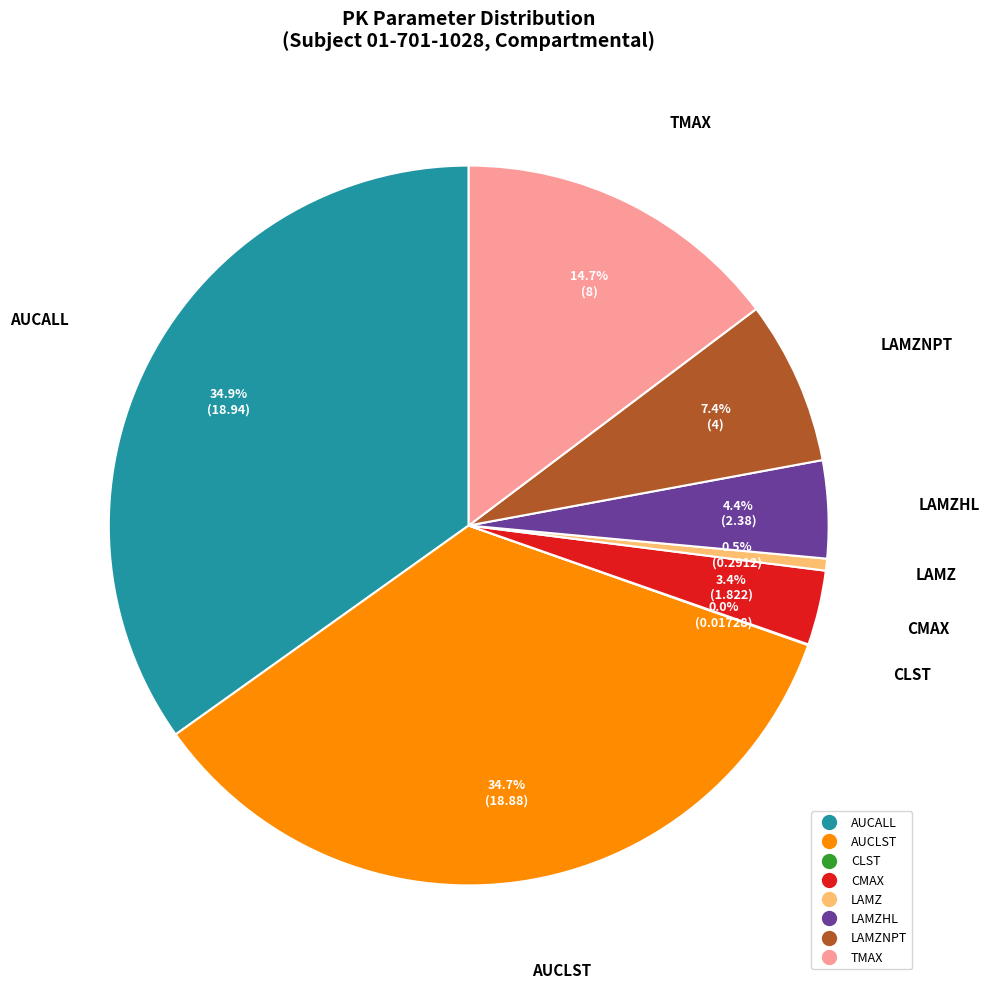

Is there a majority slice in this chart?

No